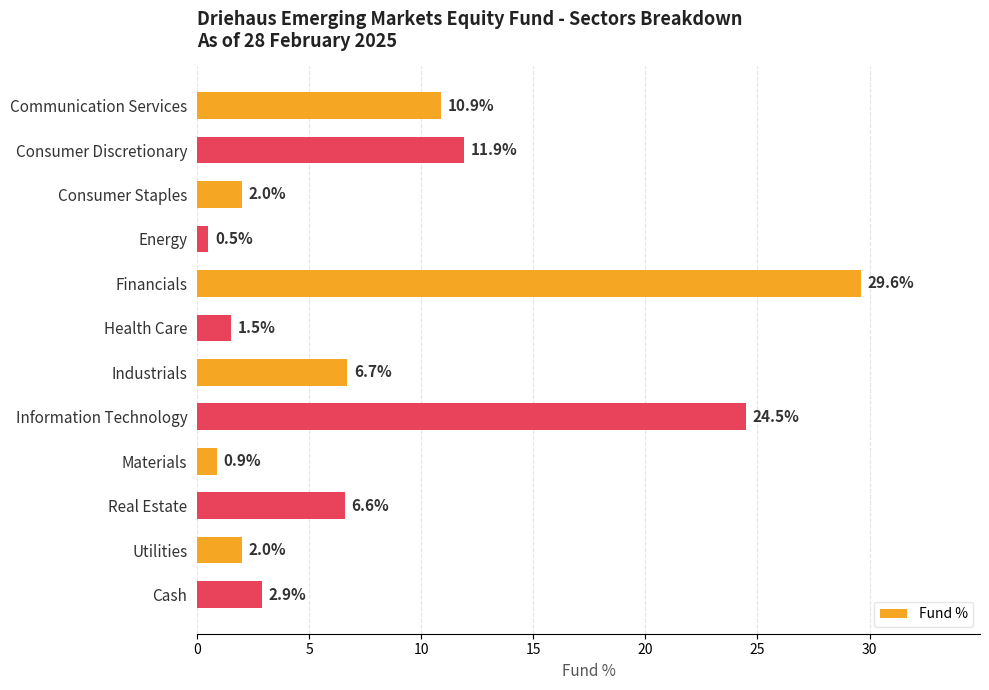

What is the label of the 7th bar from the bottom?

Health Care